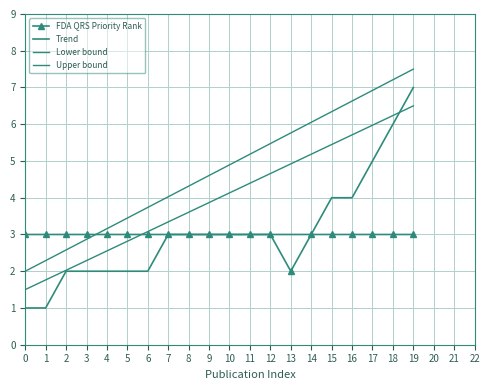

What is the sum of the FDA QRS Priority Rank values at 1 and 5?

6